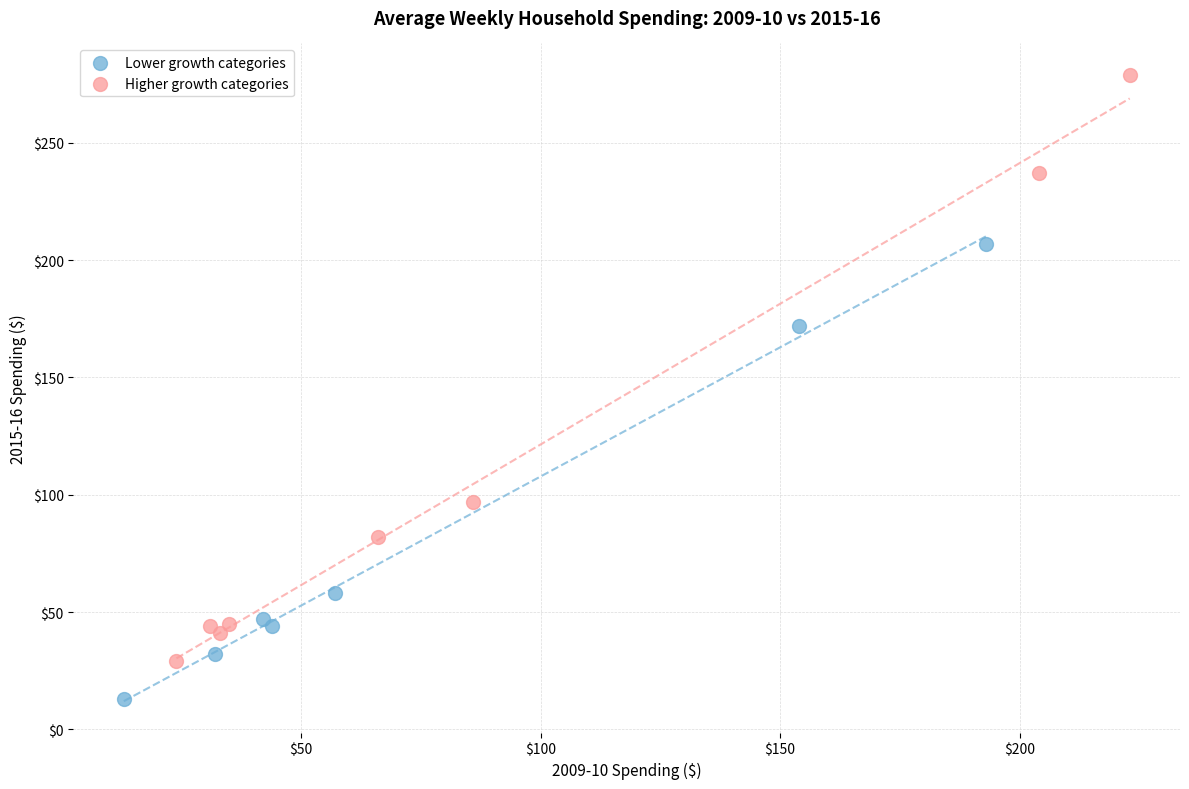

Which series contains the lowest Y value?

Lower growth categories